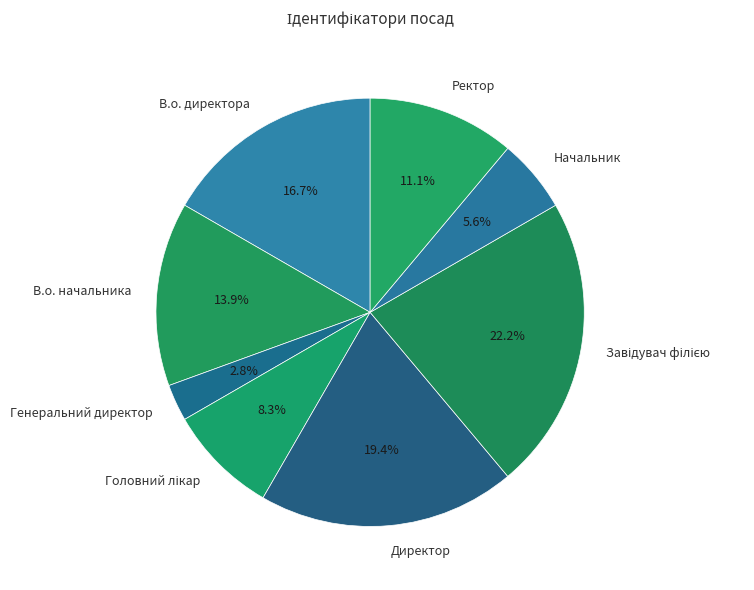

Is Директор the majority of the pie?

No